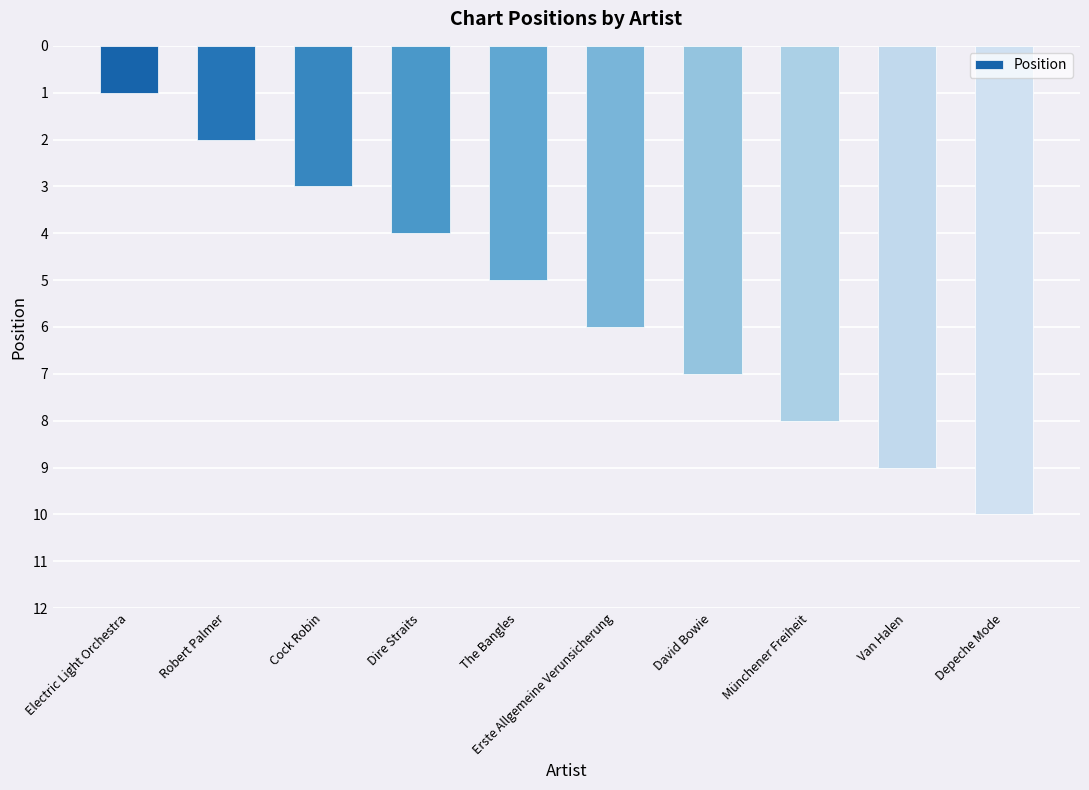

Rank the categories by value from lowest to highest.

Electric Light Orchestra, Robert Palmer, Cock Robin, Dire Straits, The Bangles, Erste Allgemeine Verunsicherung, David Bowie, Münchener Freiheit, Van Halen, Depeche Mode